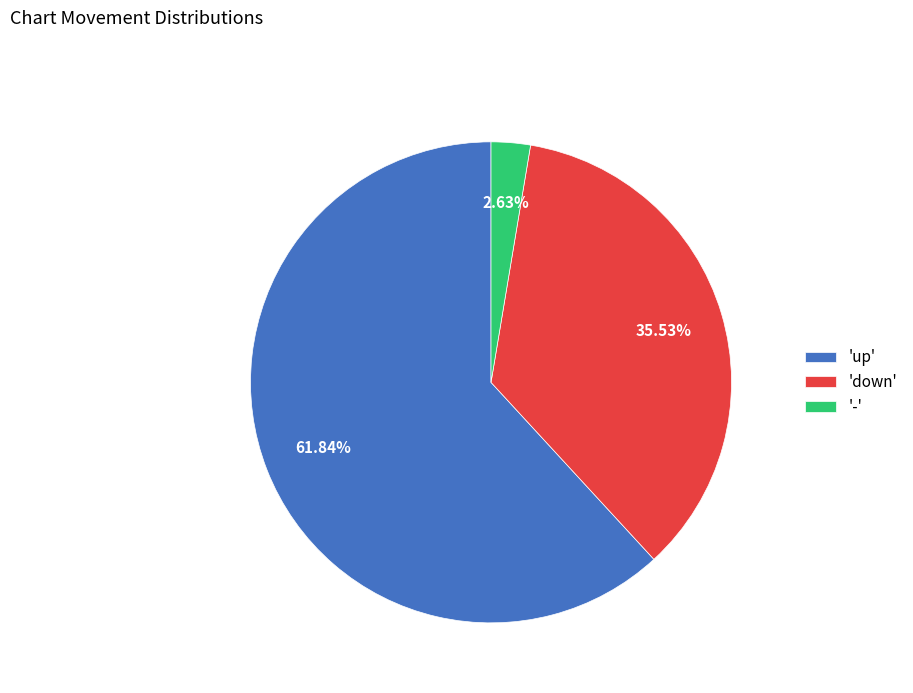

Between 'down' and '-', which is larger?

'down'